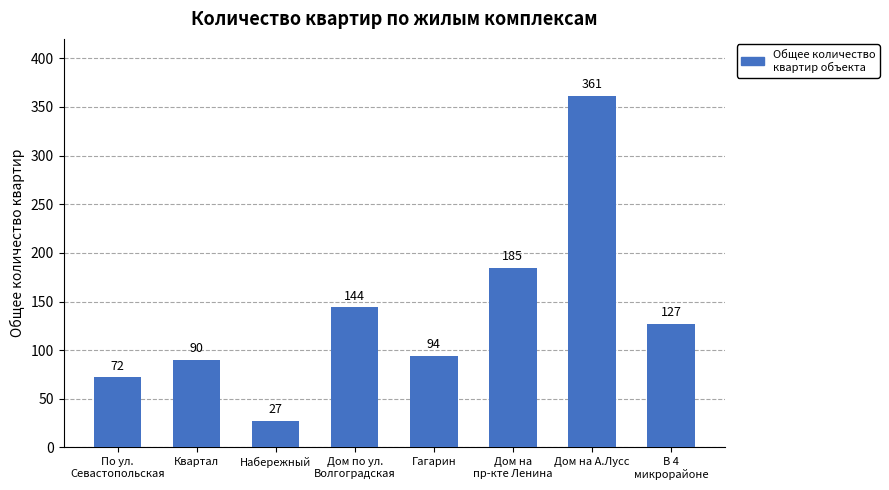

Reading right to left, transcribe all the data shown in this chart.

В 4
микрорайоне=127	Дом на А.Лусс=361	Дом на
пр-кте Ленина=185	Гагарин=94	Дом по ул.
Волгоградская=144	Набережный=27	Квартал=90	По ул.
Севастопольская=72